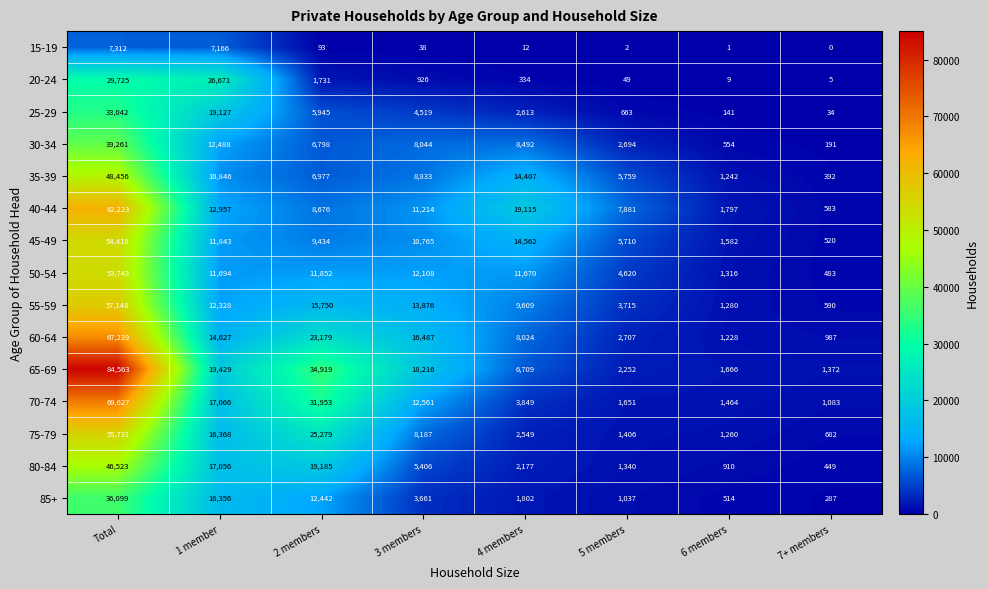

Where is 20-24 nearest to the value 14865?

1 member